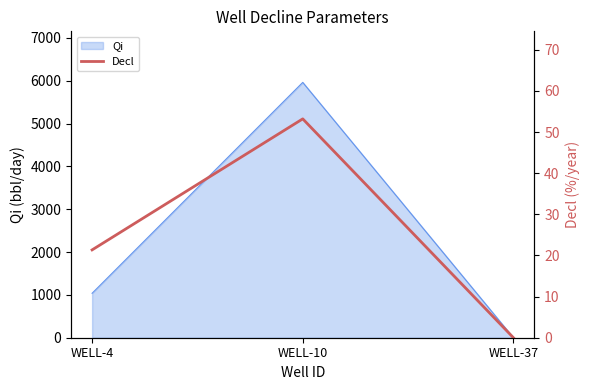

How many values in the Qi series exceed 1037?

2